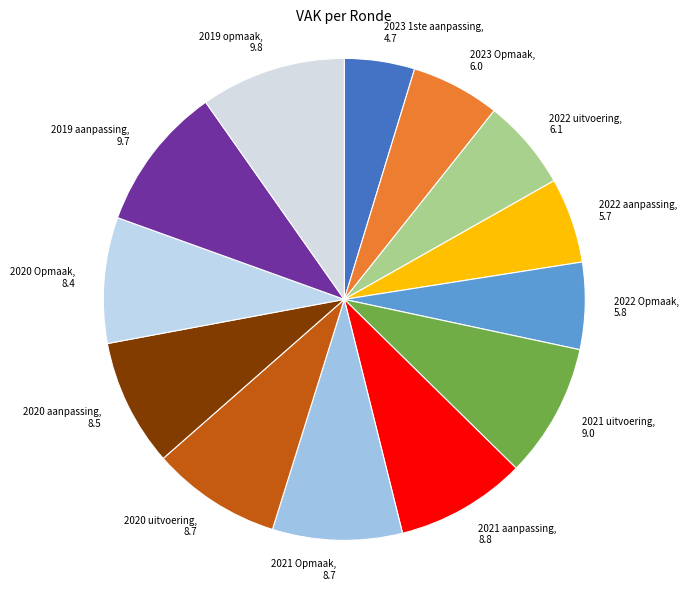

Count the number of slices in the pie.

13